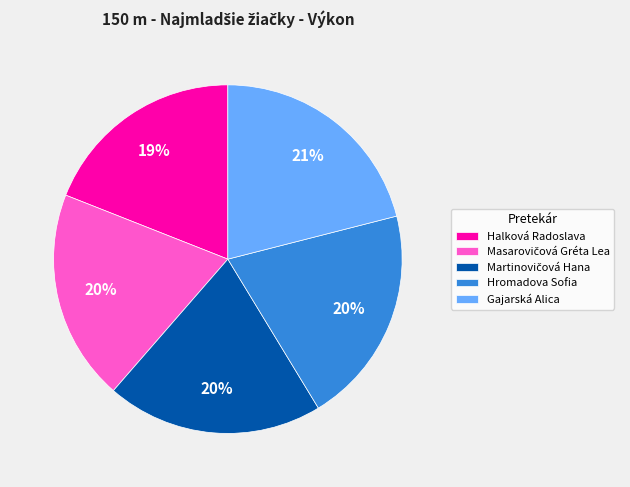

To the nearest percent, what is the difference between the largest and smallest slice percentages?

2%